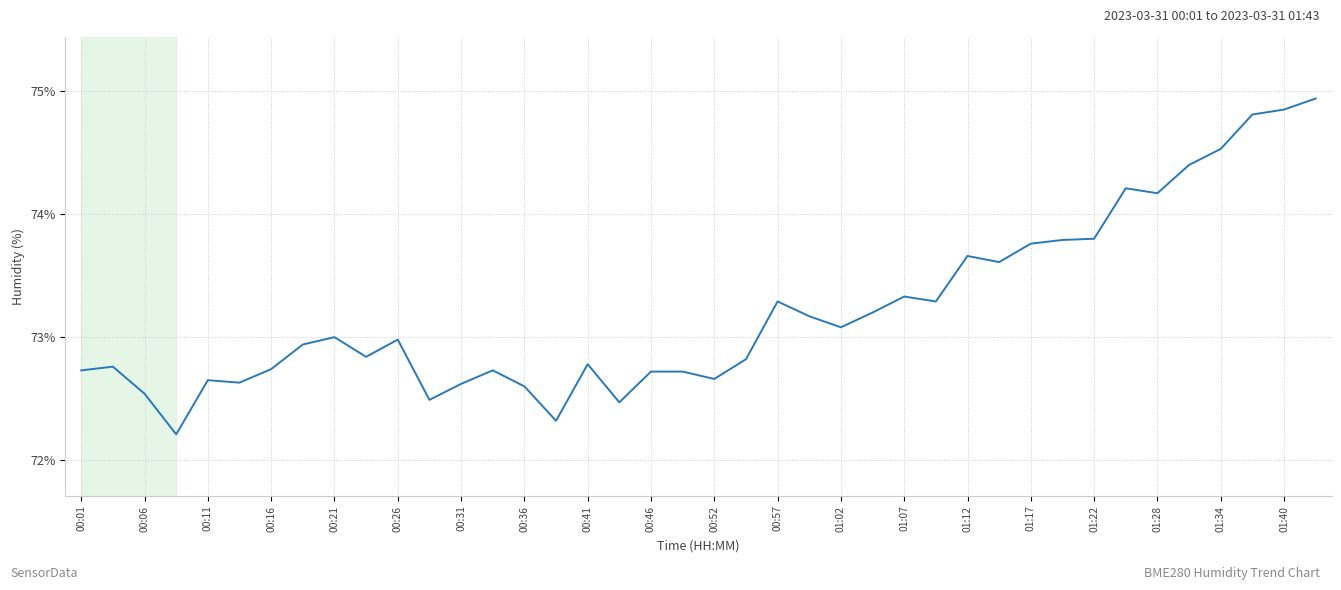

What is the difference between the second highest and minimum values?

2.6